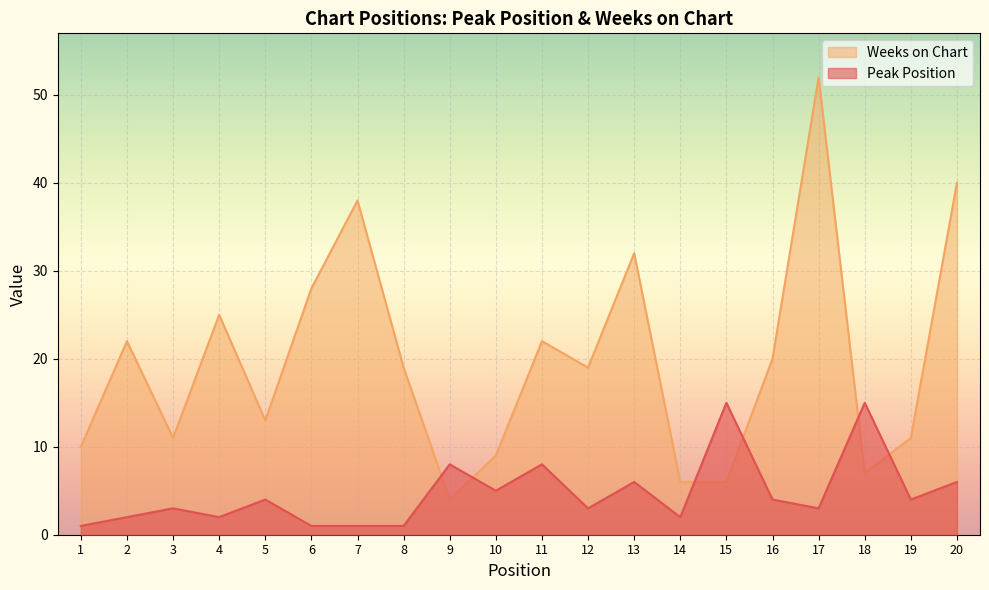

True or false: Peak Position has a value of 5 at 10.

True